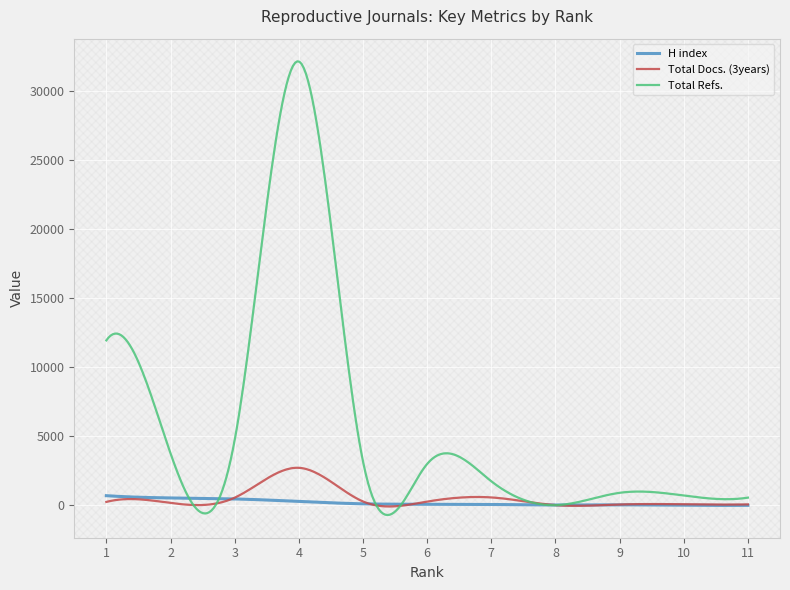

Which series has the widest spread of values?

Total Refs.